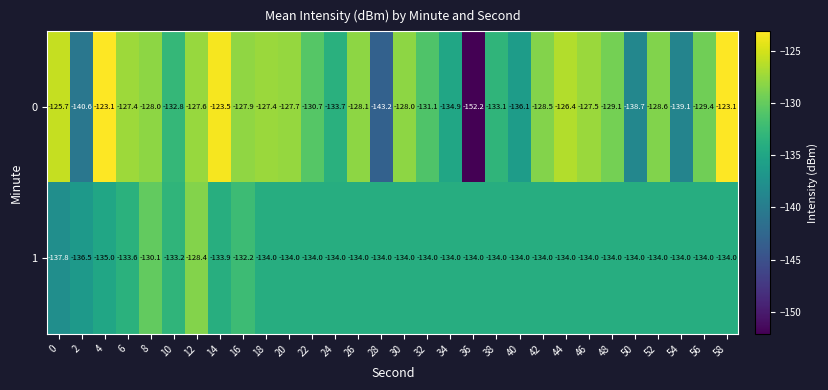

List the series in order of their overall mean, highest first.

0, 1